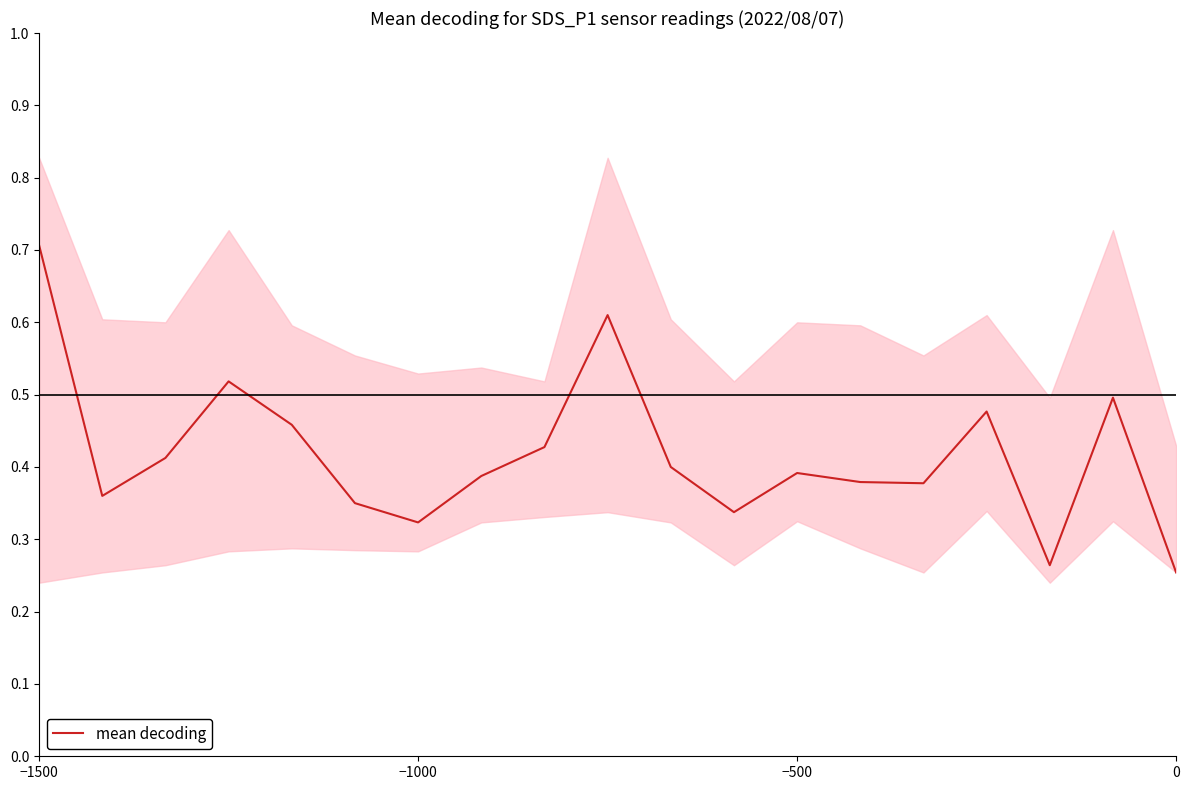

What is the highest value of the mean decoding series?

0.7